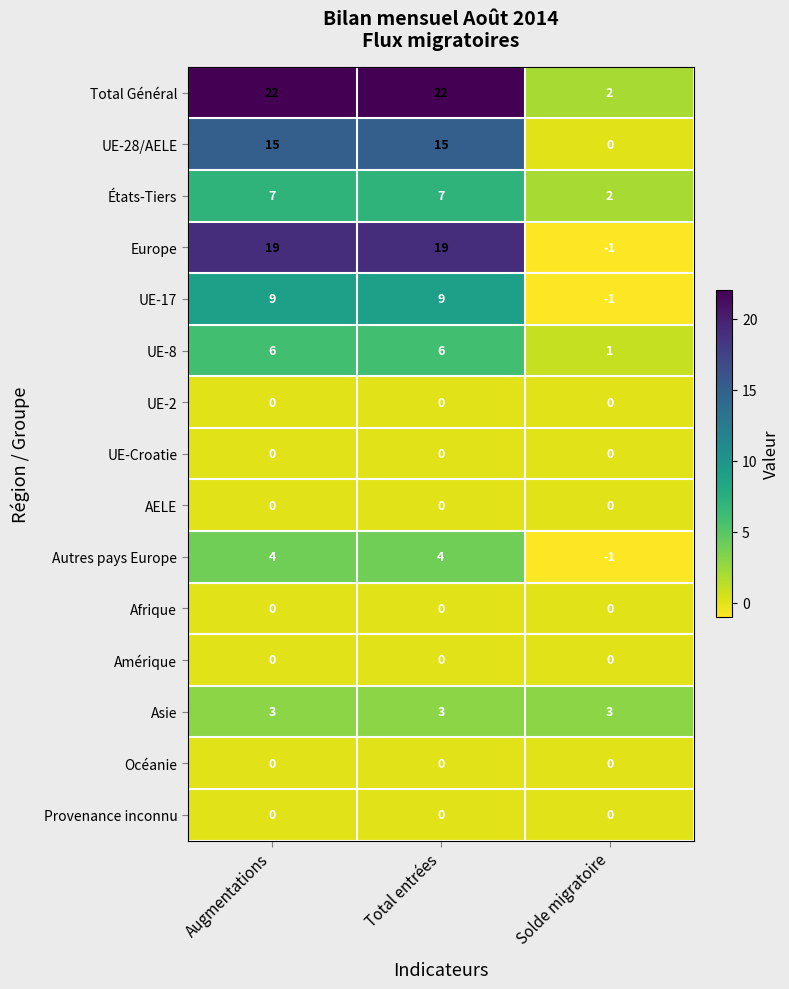

Is the value of États-Tiers at Solde migratoire greater than the value of UE-28/AELE at Total entrées?

No